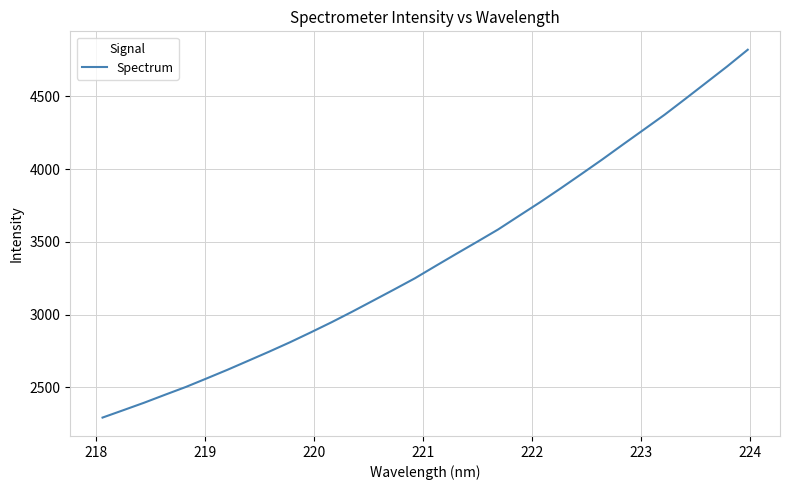

What is the smallest value displayed?

2292.0